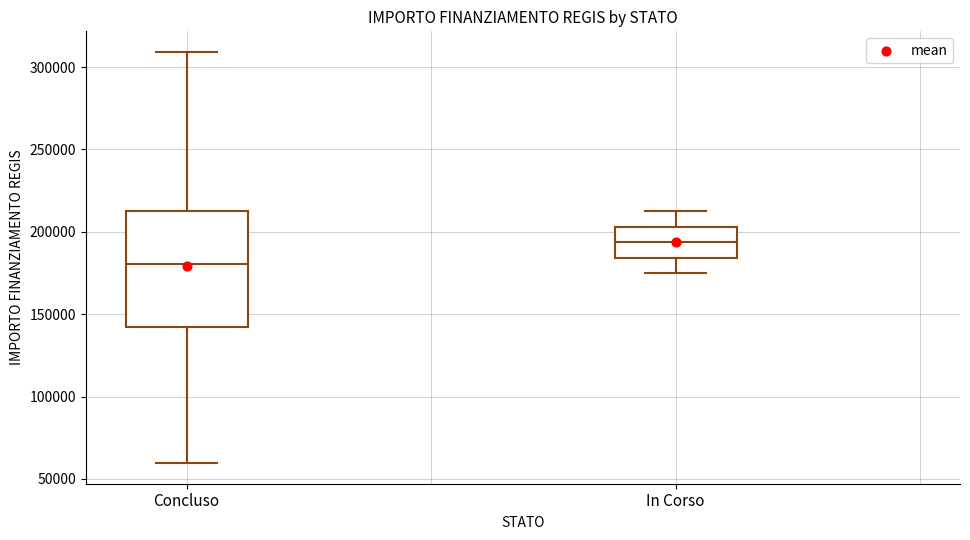

Reading left to right, read every box against the y-axis: the position of its median line, the range the box covers, and the ends of its whiskers. The values are not printed on the chart, so give them approximately, as read against the axis.

Concluso: median 180000, box 145000 to 210000, whiskers 60000 to 310000
In Corso: median 195000, box 185000 to 205000, whiskers 175000 to 210000